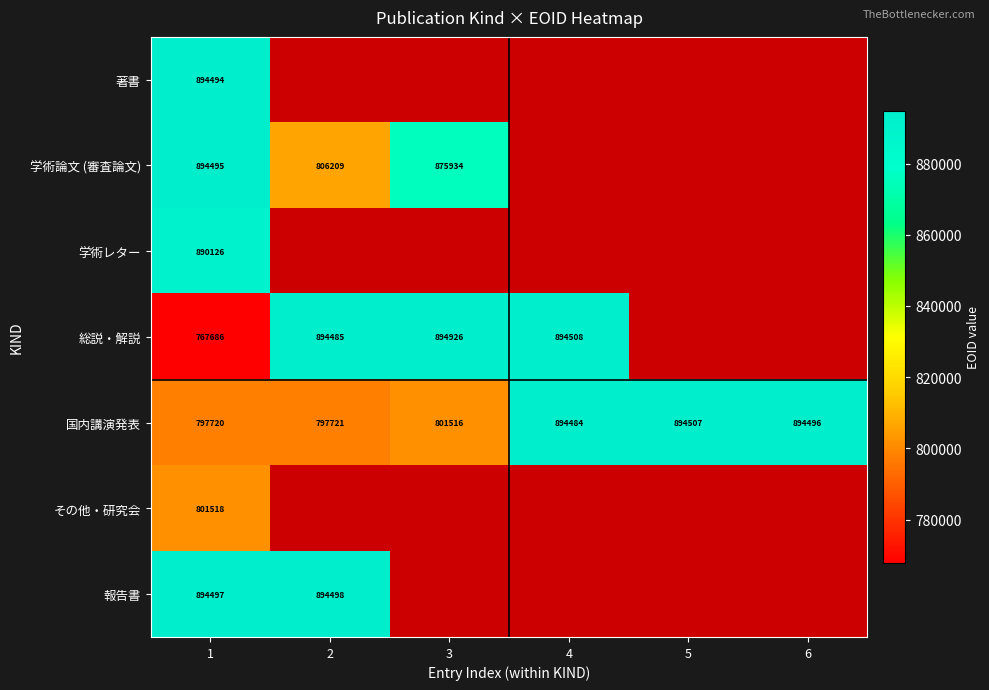

What is the maximum value for 国内講演発表?

894507